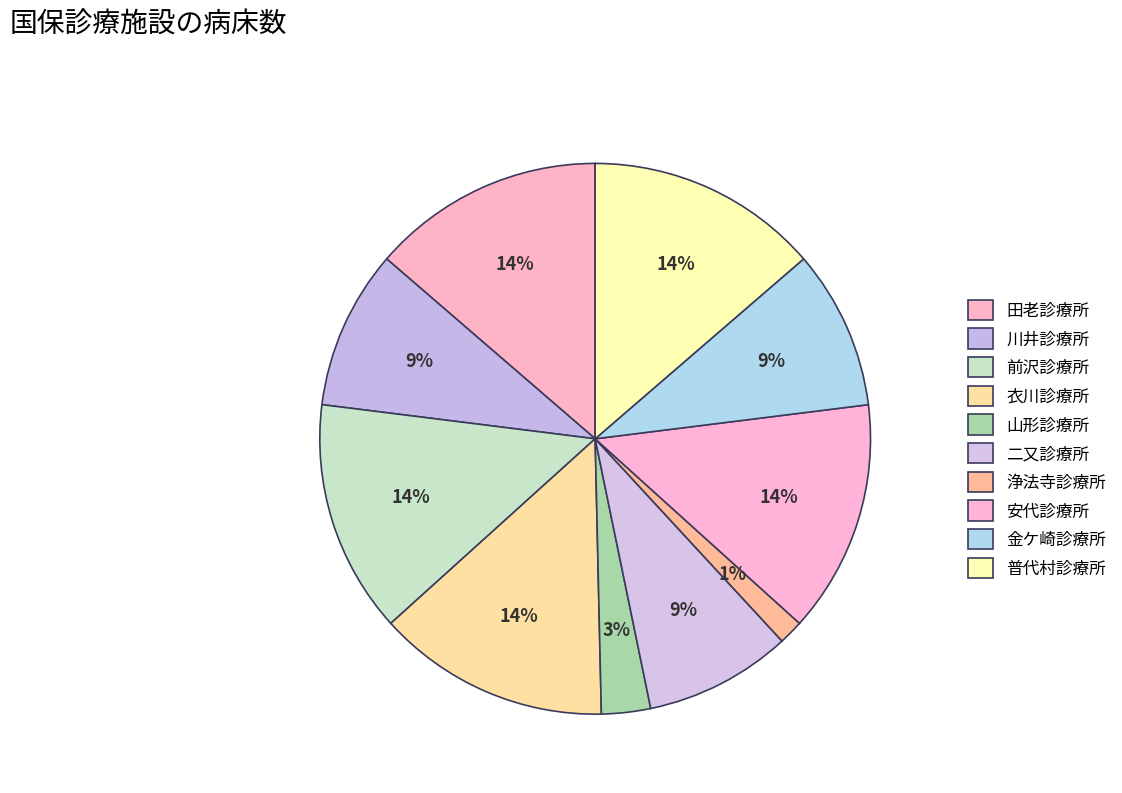

What is the change in value from 前沢診療所 to 金ケ崎診療所?

-6